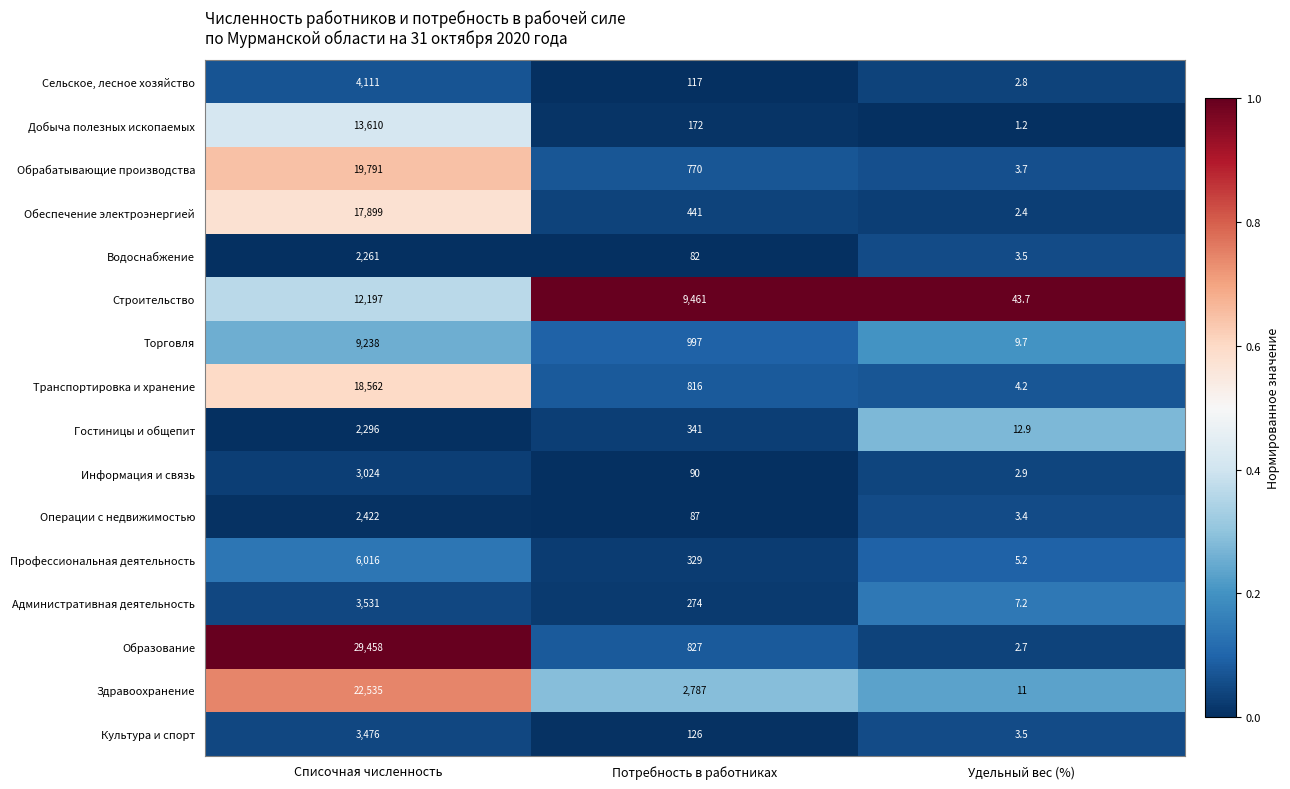

At Потребность в работниках, list the series in order from largest to smallest.

Строительство, Здравоохранение, Торговля, Образование, Транспортировка и хранение, Обрабатывающие производства, Обеспечение электроэнергией, Гостиницы и общепит, Профессиональная деятельность, Административная деятельность, Добыча полезных ископаемых, Культура и спорт, Сельское, лесное хозяйство, Информация и связь, Операции с недвижимостью, Водоснабжение